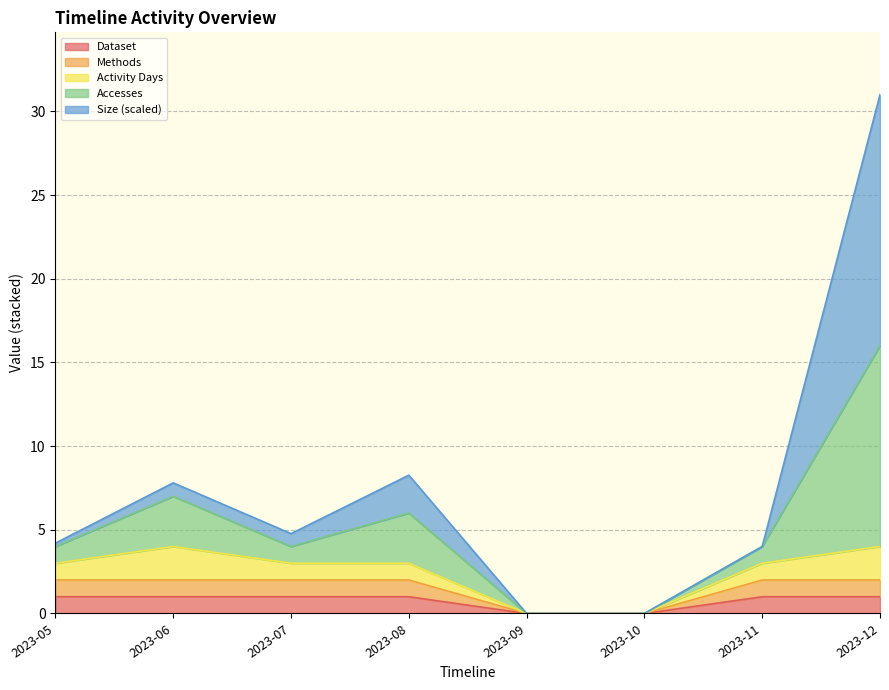

The value of Dataset at 2023-07 is 3.4. True or false?

False